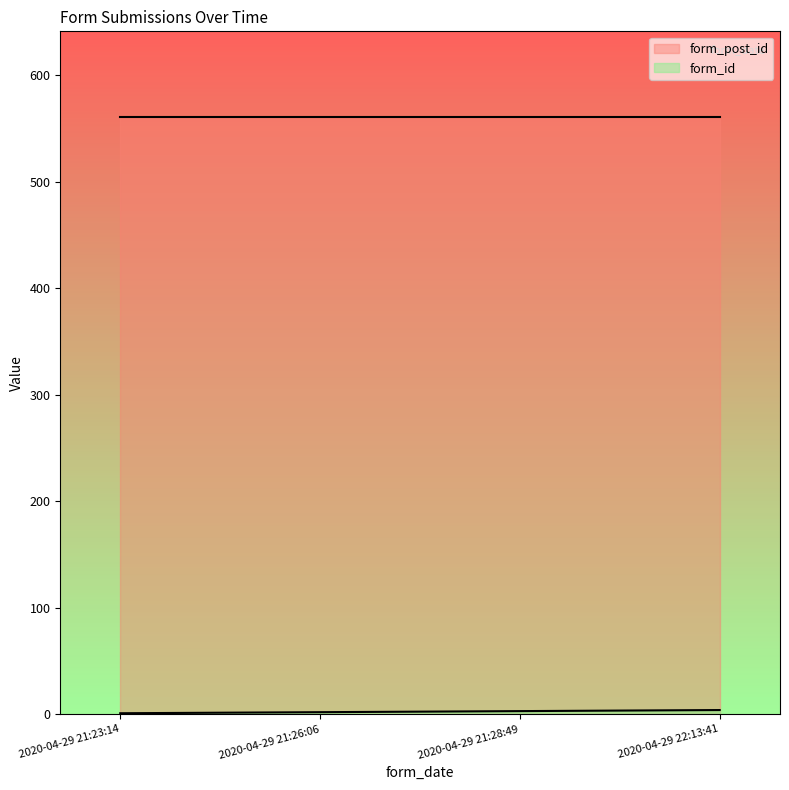

The value at 2020-04-29 21:26:06 is 2. True or false?

True